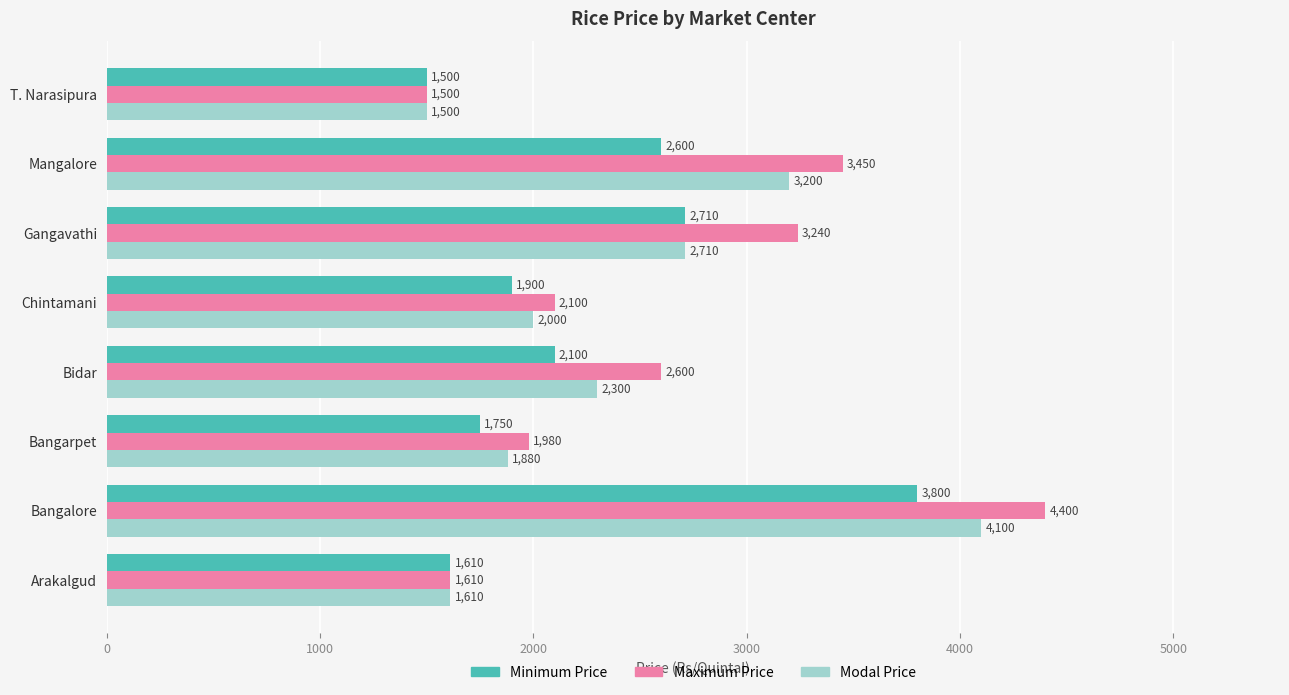

The Minimum Price series shows 1750 at Bangarpet. True or false?

True